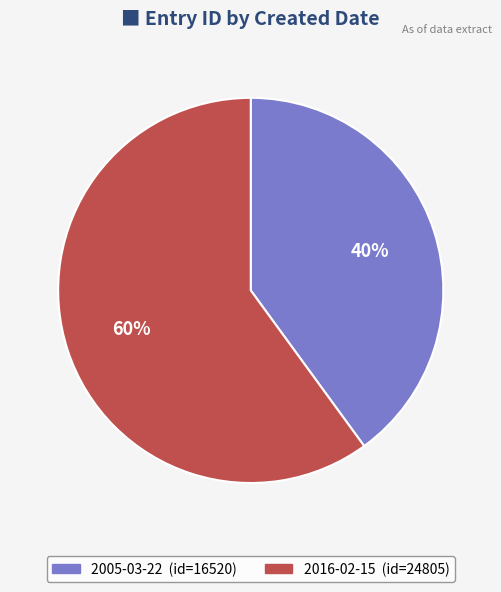

Is it true that 2005-03-22 is 40% of the pie?

True